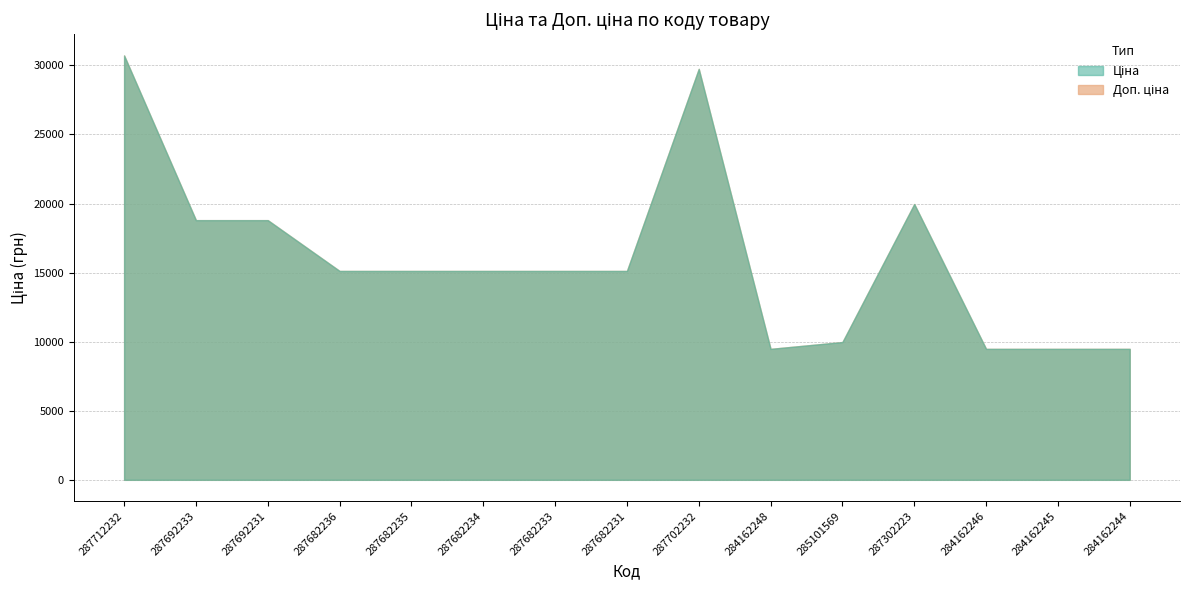

At which category is the sum across all series the highest?

287712232